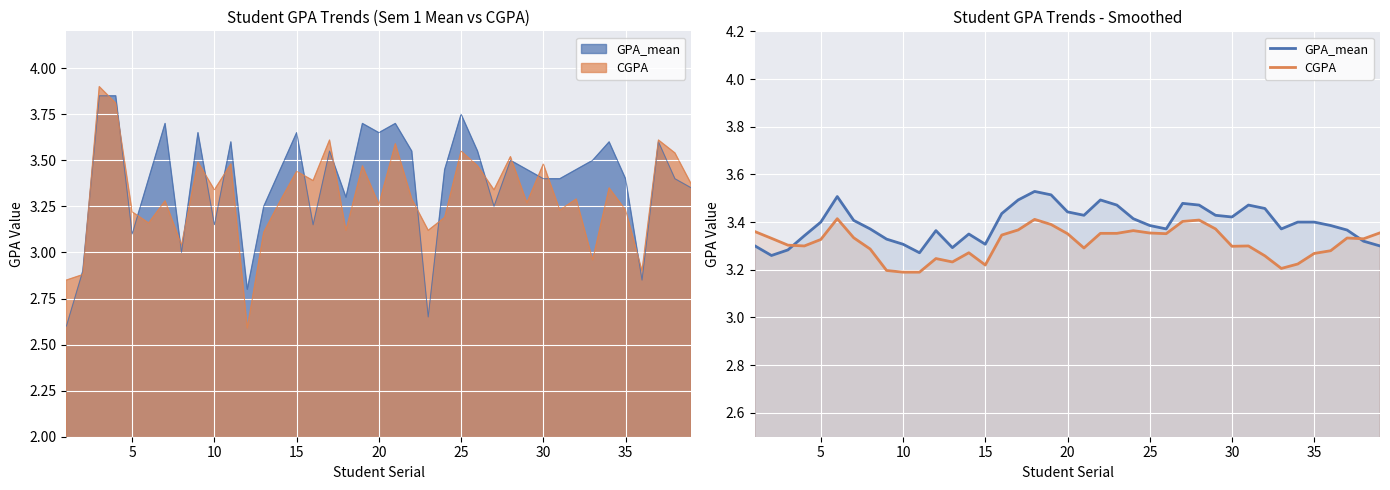

What value does the GPA_mean series have at 25?

3.4